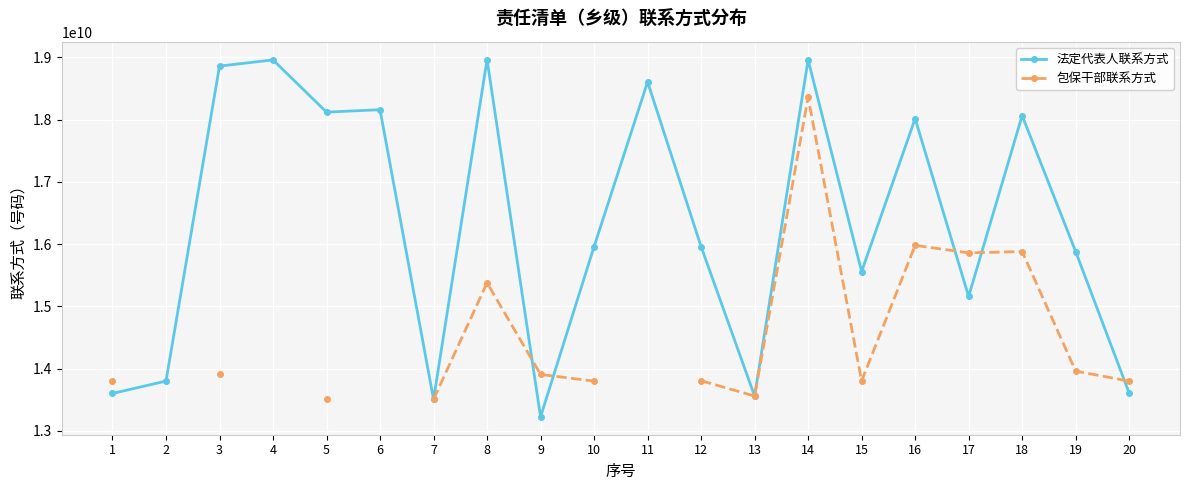

How many interior local peaks does the 法定代表人联系方式 series have?

7